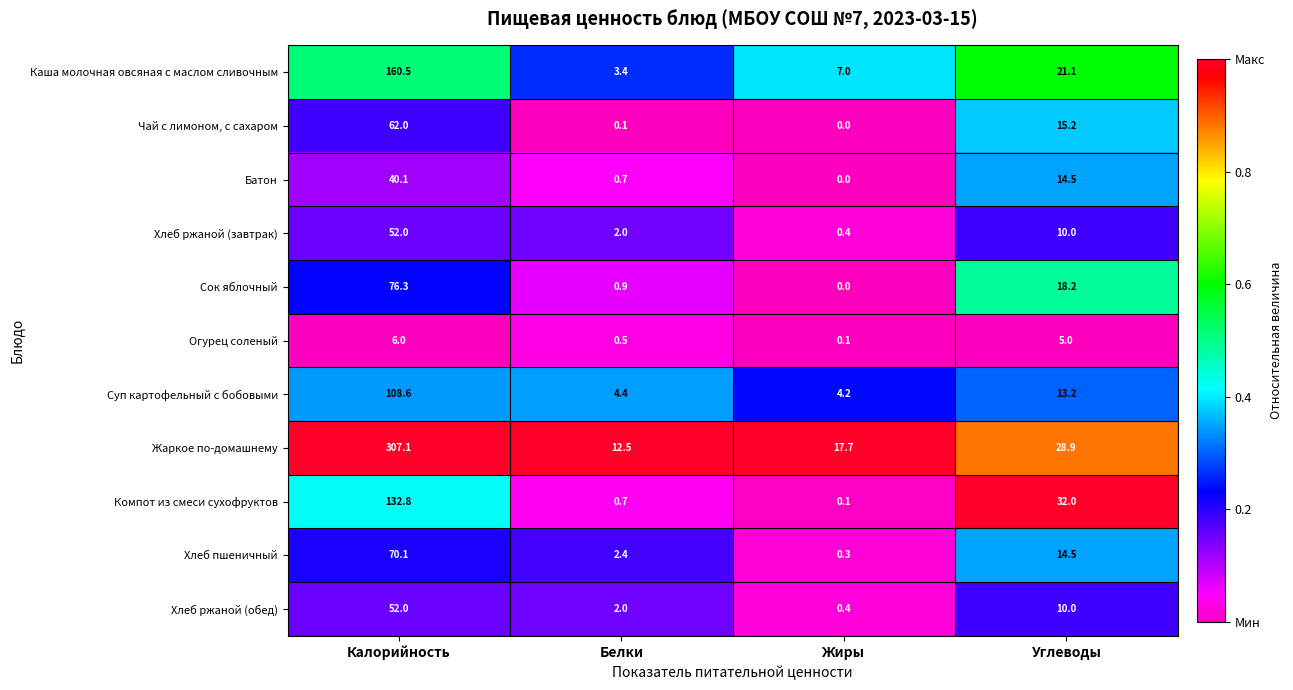

What is the highest value of the Жаркое по-домашнему series?

307.1